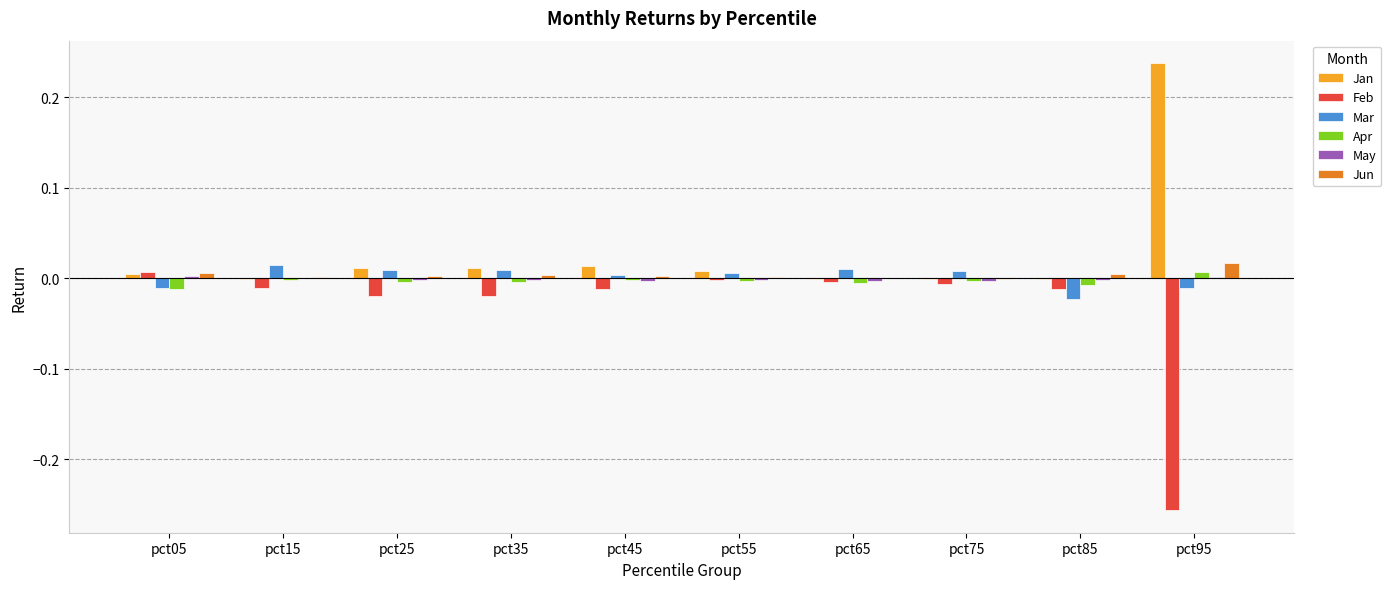

The value of Feb at pct45 is -0.0. True or false?

True